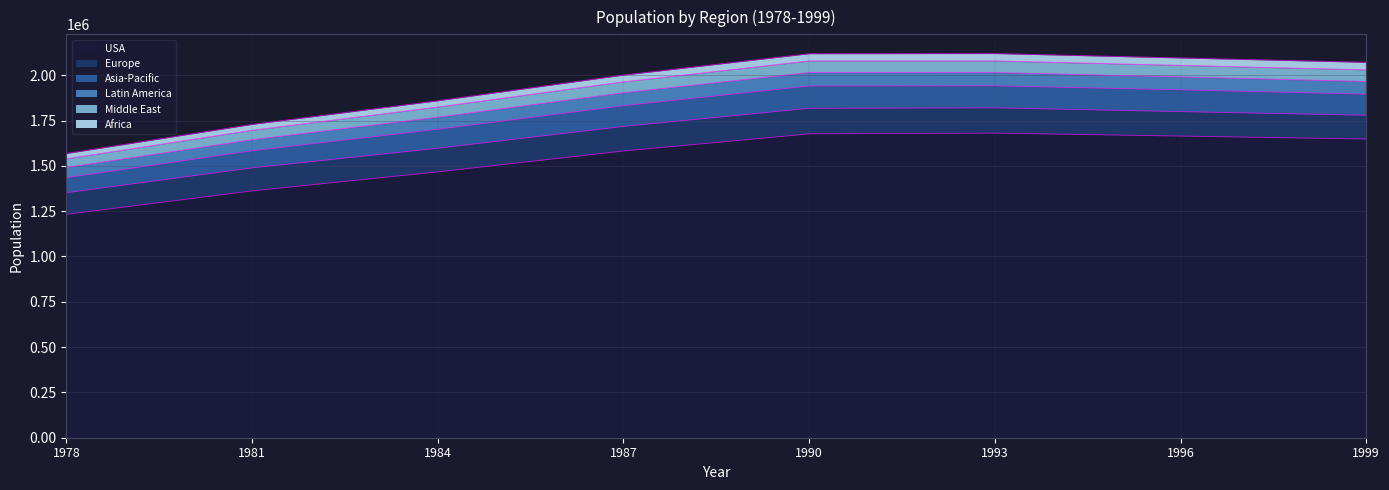

True or false: Latin America and USA intersect in this chart.

False